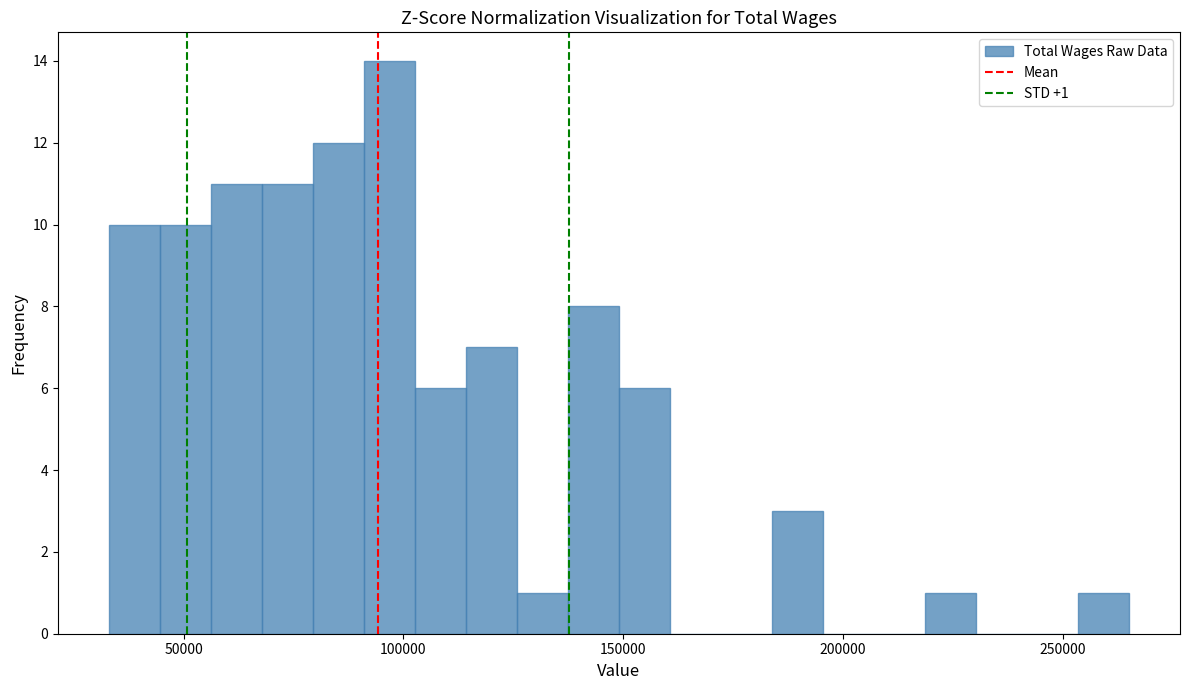

Read against the x-axis, roughly where is the centre of the tallest bar?

95000